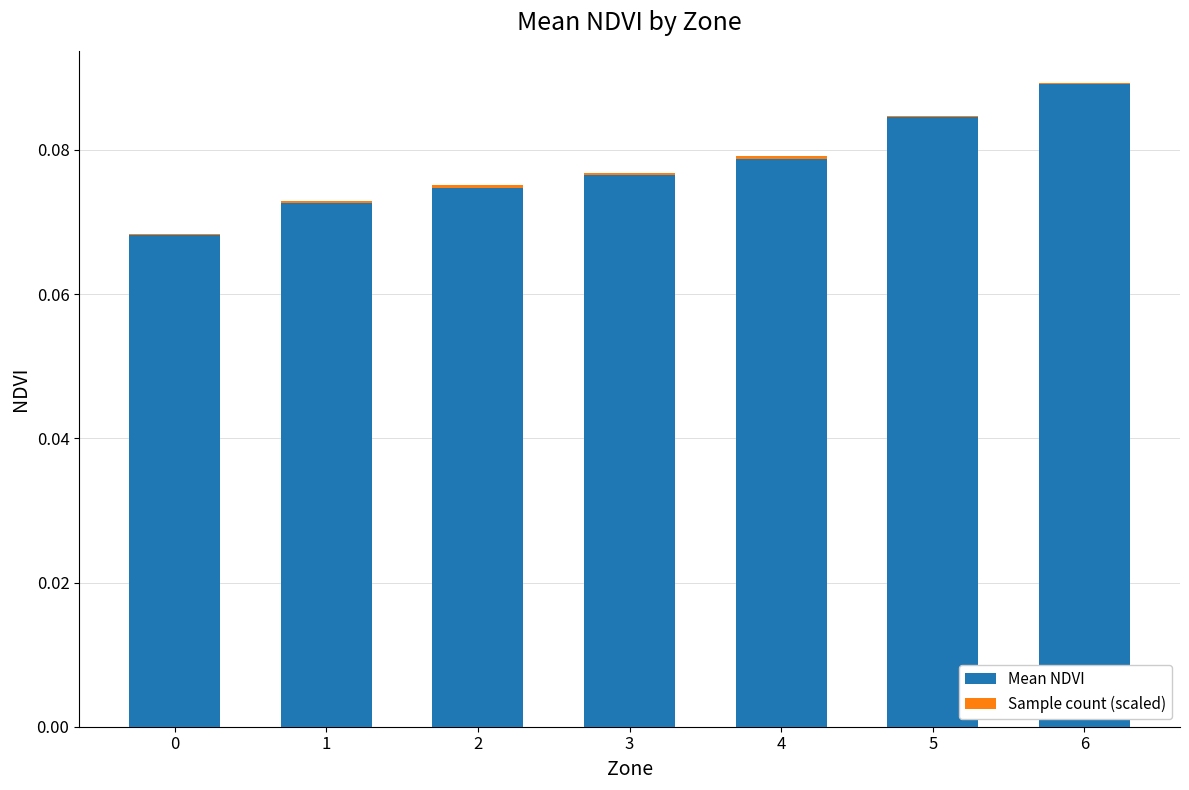

At which category is the sum across all series the highest?

6